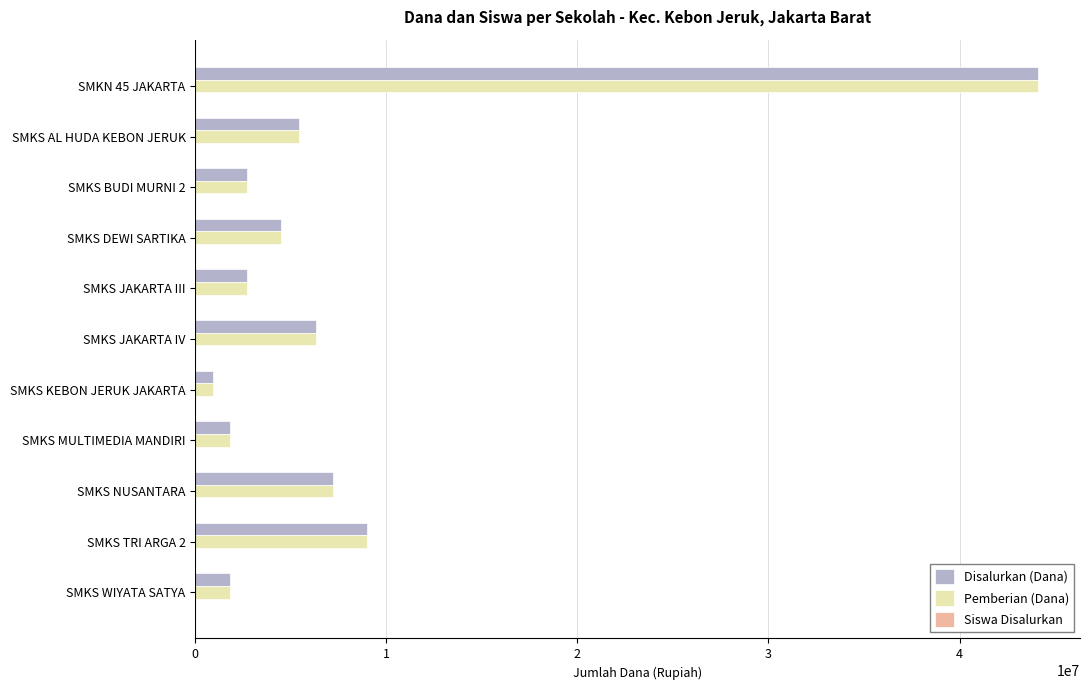

At which category is the sum across all series the highest?

SMKN 45 JAKARTA